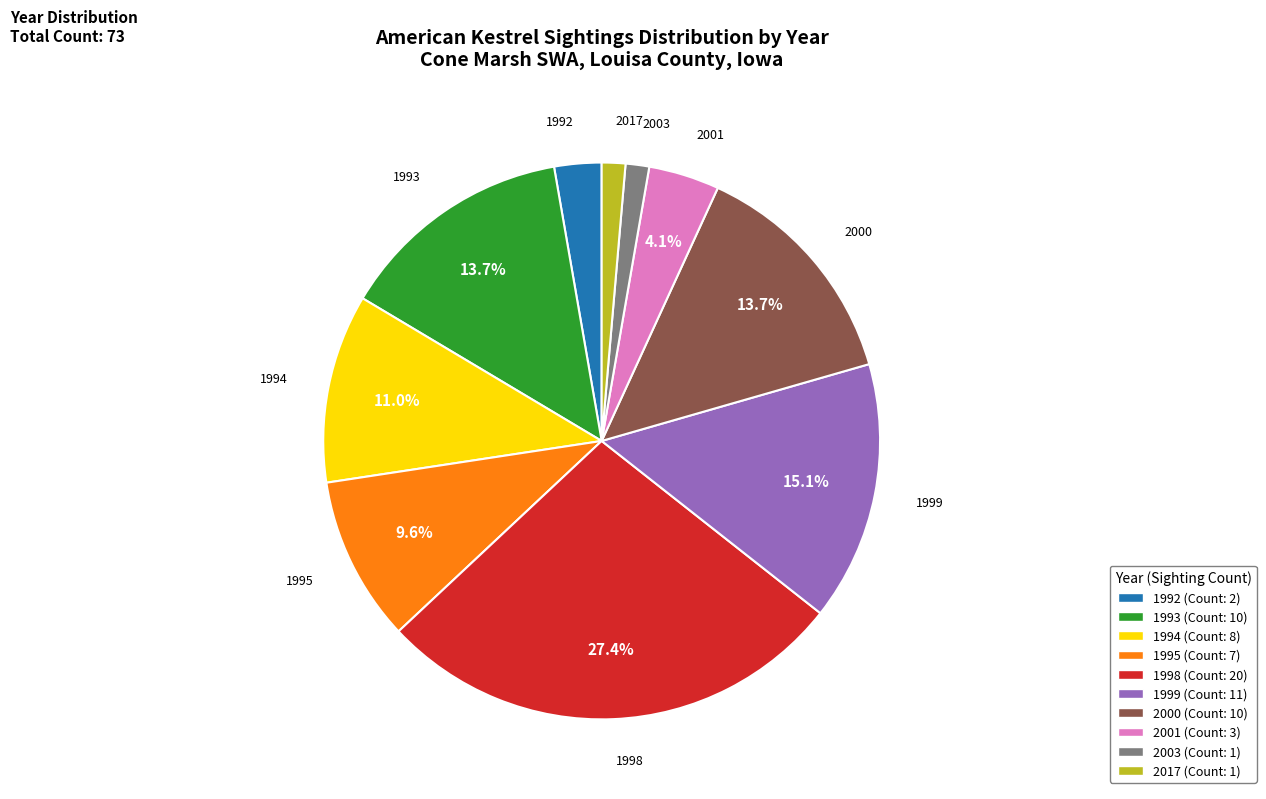

Is there a majority slice in this chart?

No